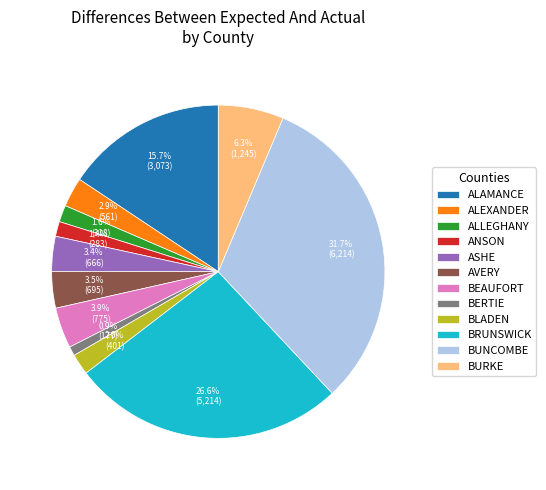

To the nearest percent, what portion does BEAUFORT represent?

4%